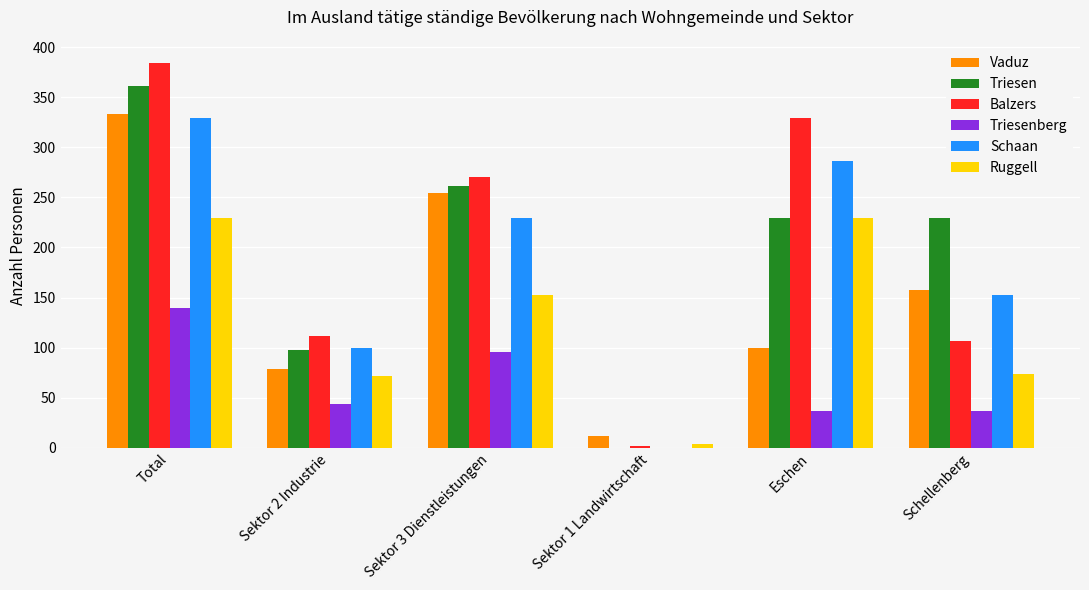

Where does the Ruggell series first go above 153?

Total